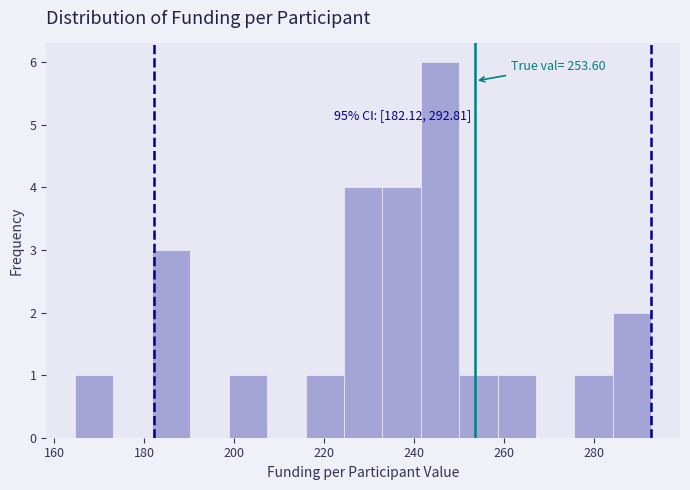

Over which range of the x-axis is the bar tallest?

242 to 250